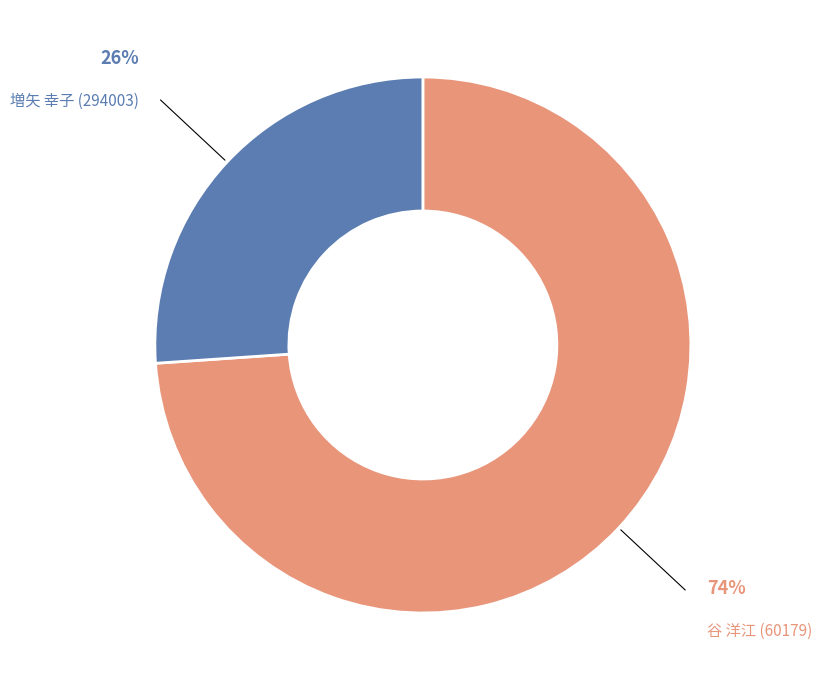

Count the number of slices in the pie.

2